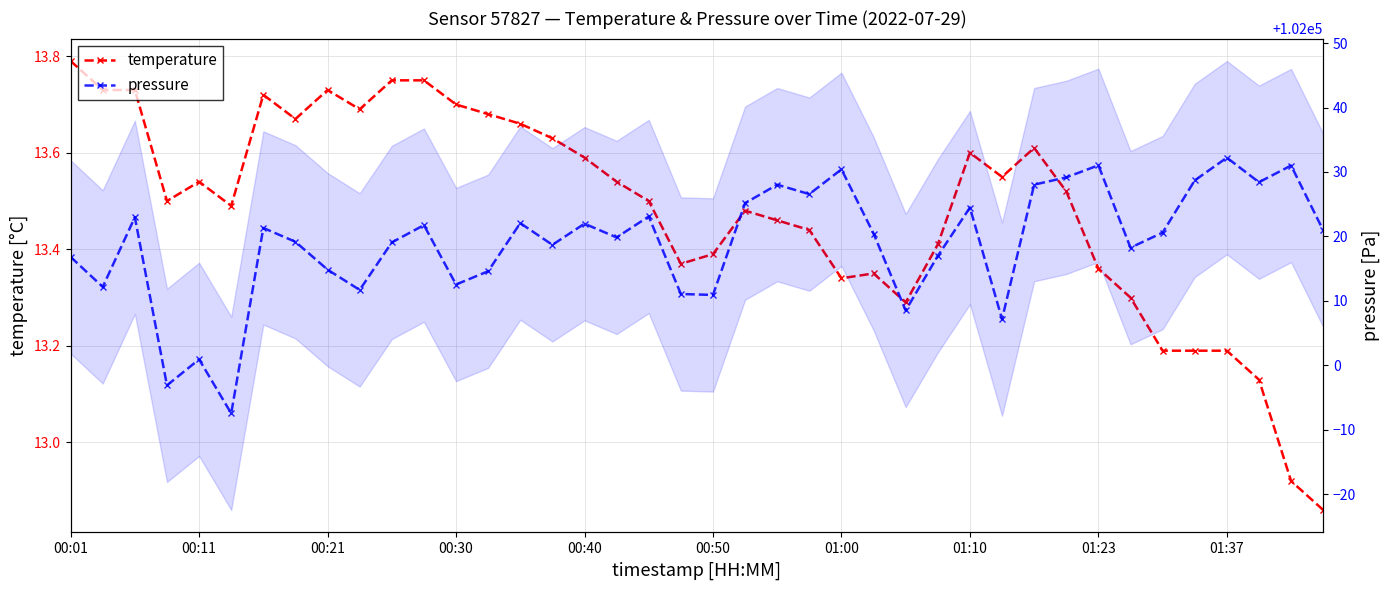

What is the value of the pressure point at the 18th from the left?

102019.8